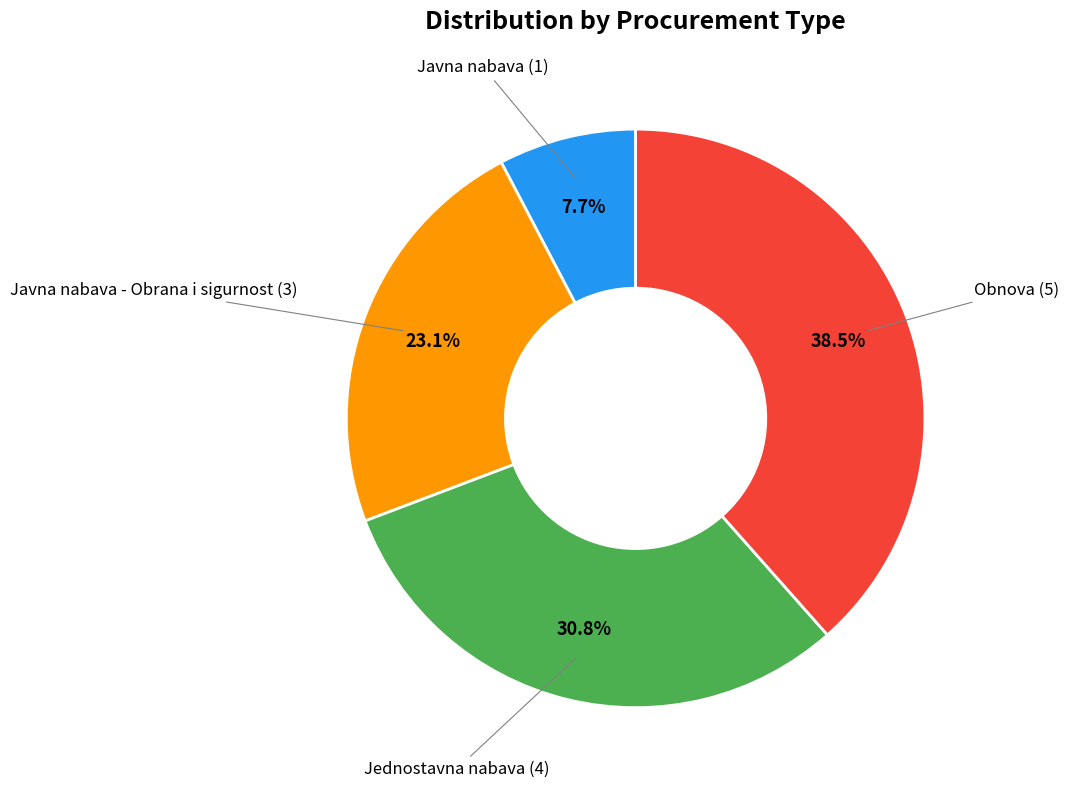

Does any single category account for the majority?

No